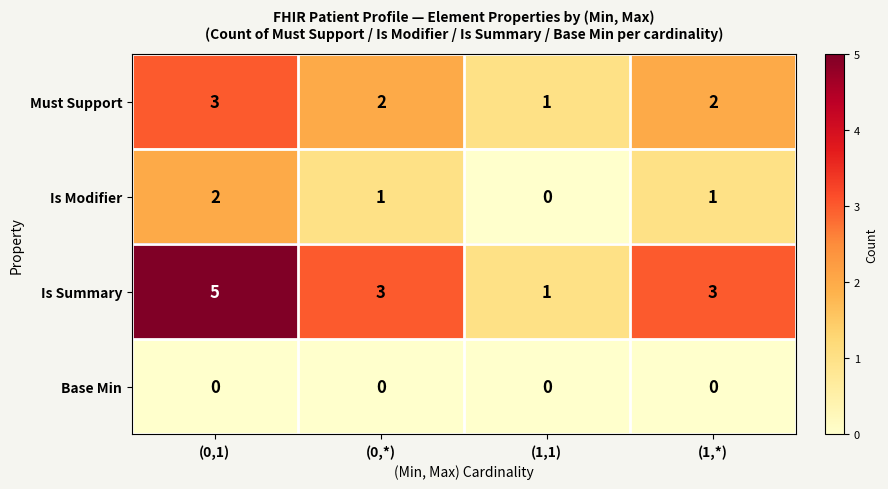

How many Is Summary values are between 3 and 5?

3